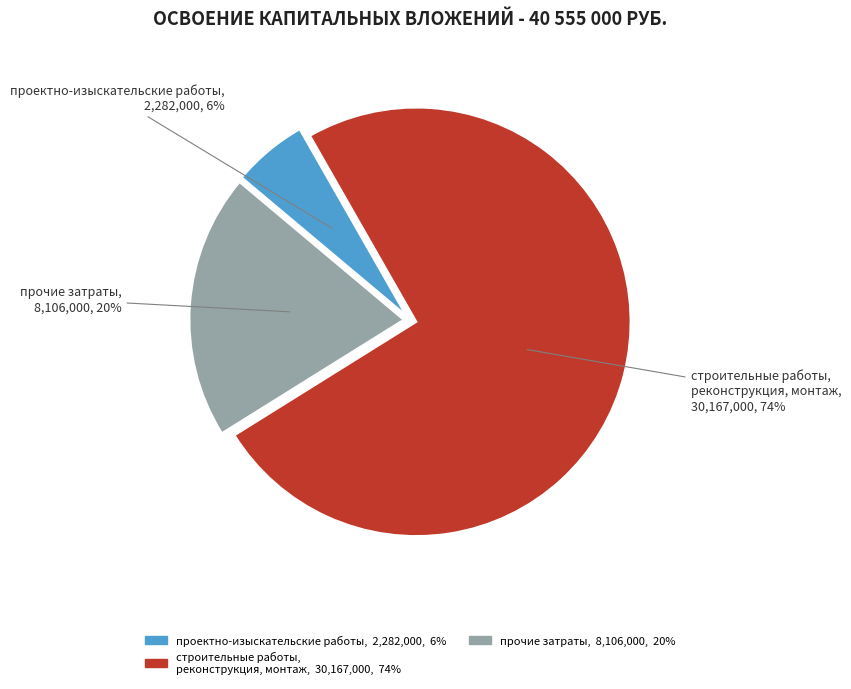

Does any single category account for the majority?

Yes